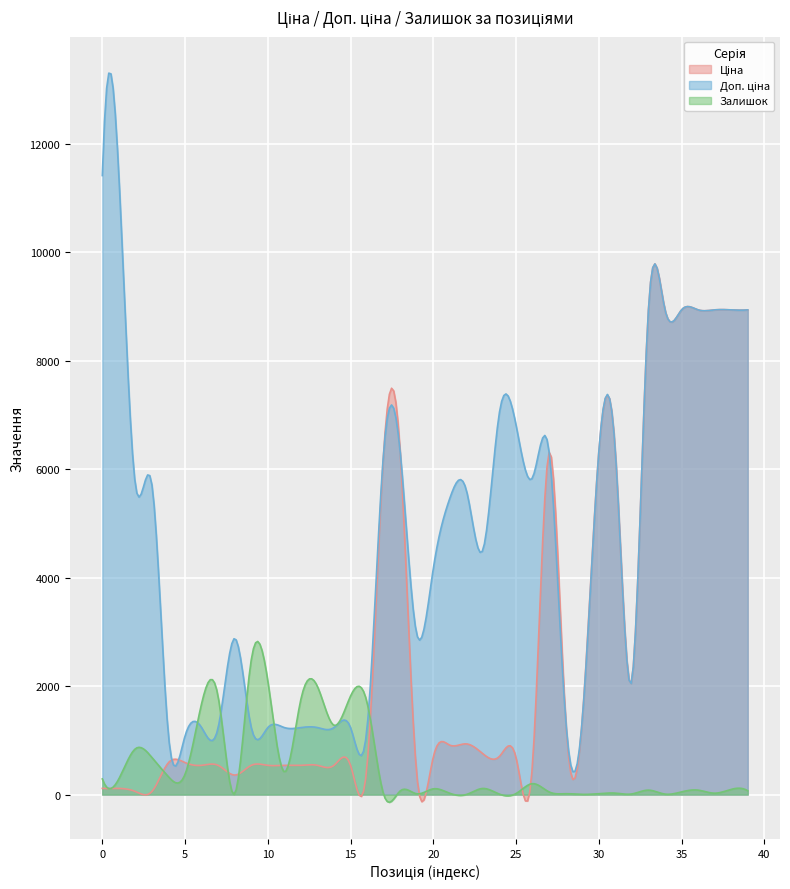

What is the value of the Доп. ціна point at the 15th from the left?

1235.4